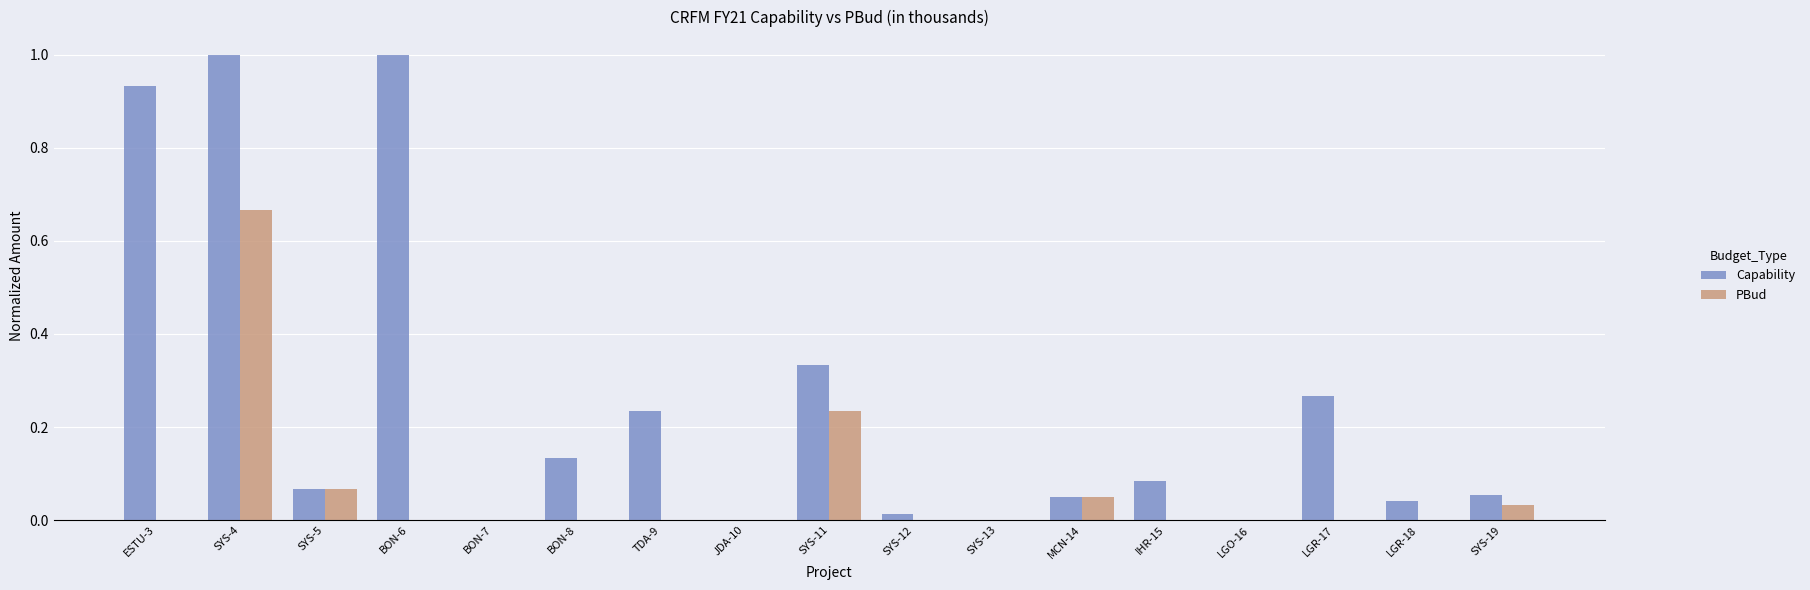

What are all the series names shown in the legend?

Capability, PBud